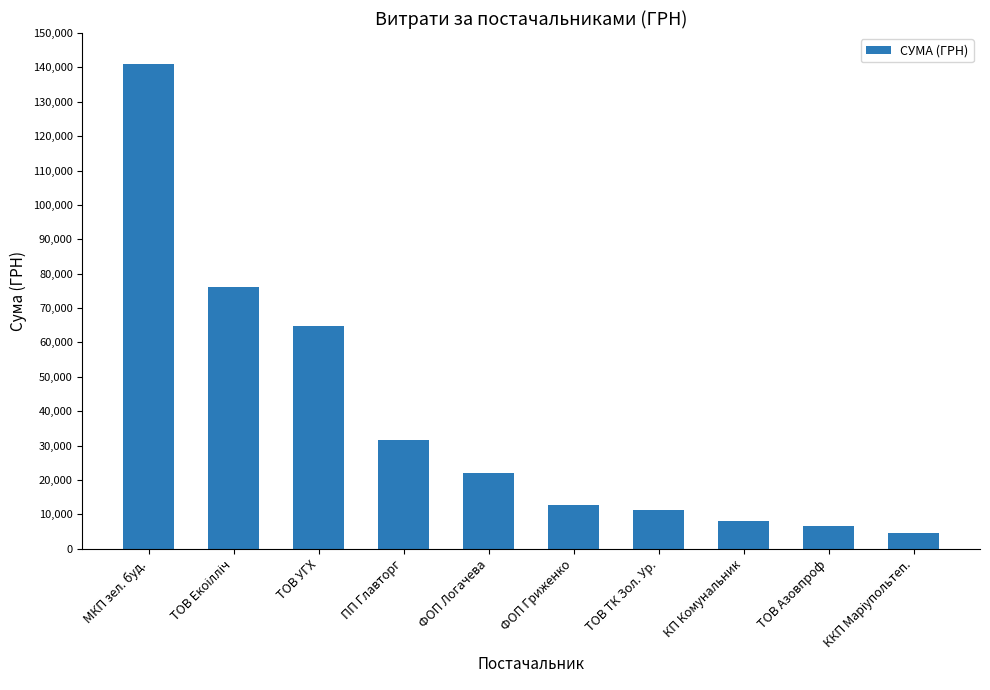

Does the chart contain stacked bars?

No